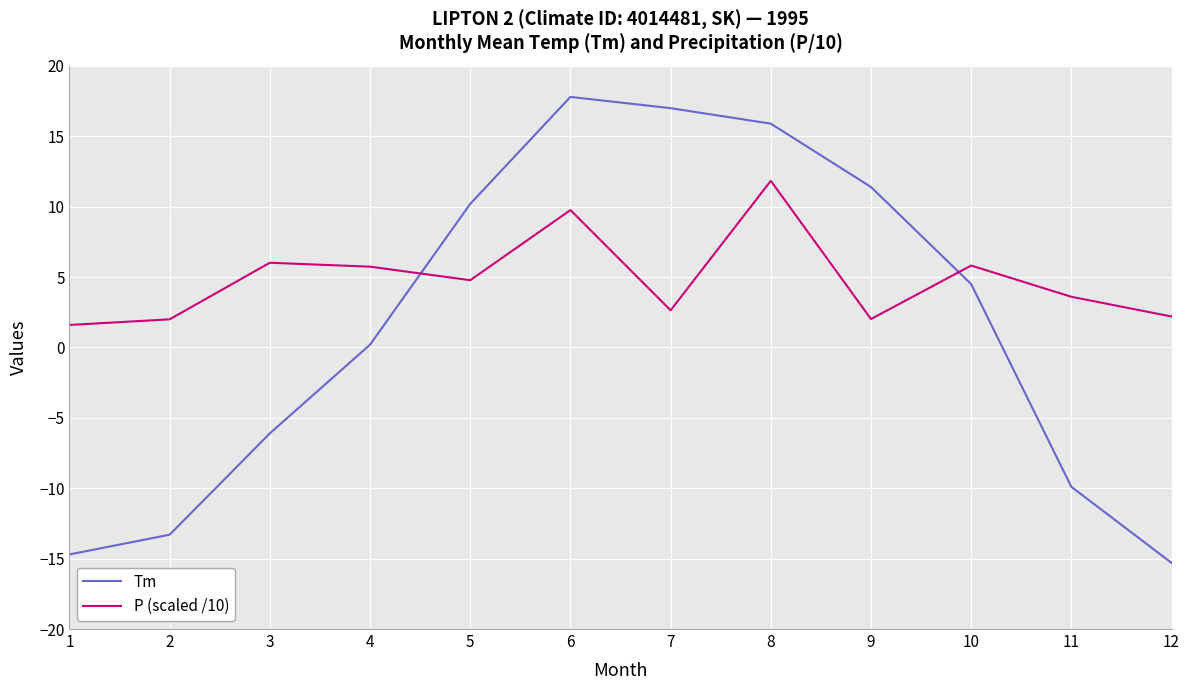

Does the chart display data point markers on the line(s)?

No